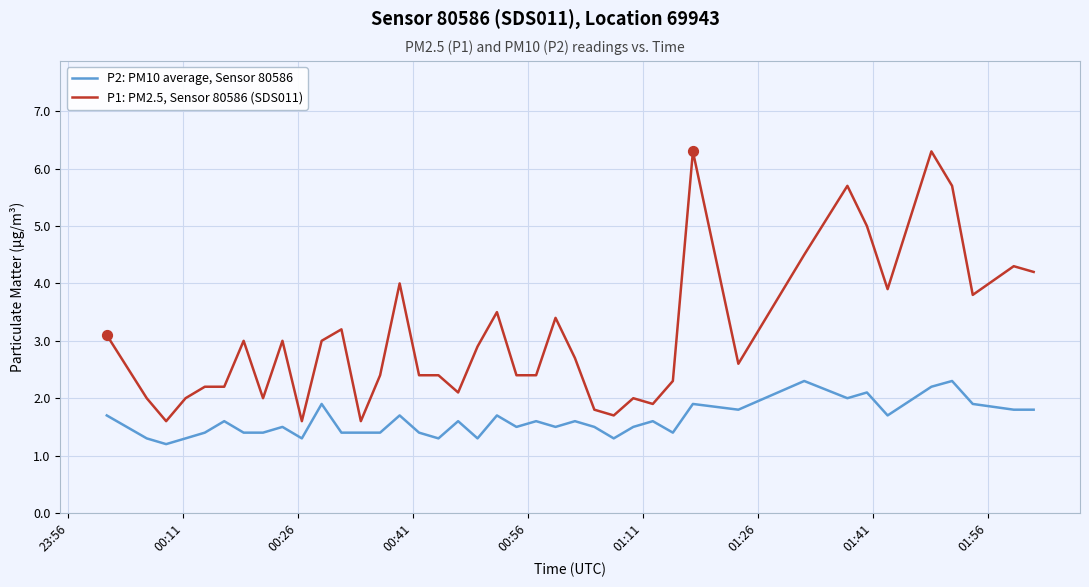

True or false: P2: PM10 average, Sensor 80586 and P1: PM2.5, Sensor 80586 (SDS011) intersect in this chart.

False